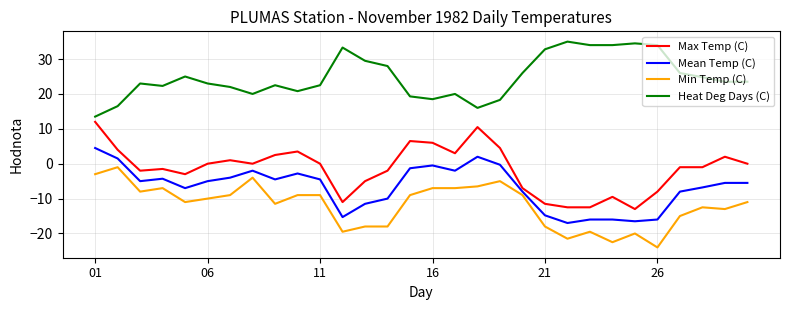

True or false: Max Temp (C) and Min Temp (C) cross at least once.

False